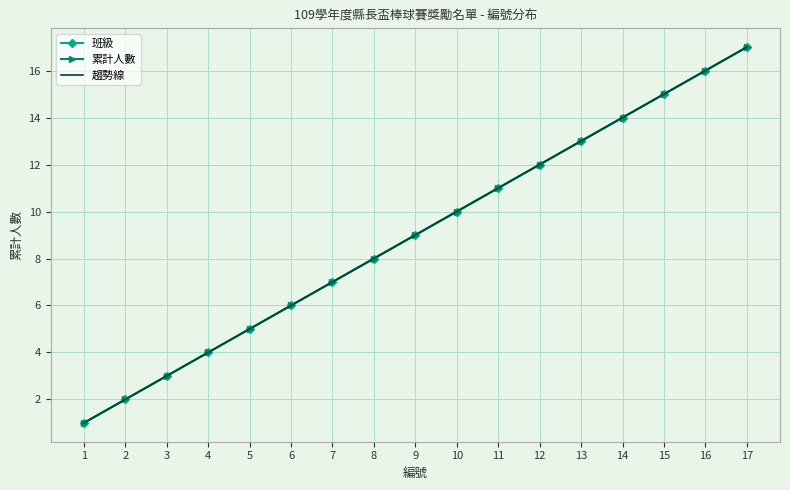

At which label does the data first exceed 9?

10